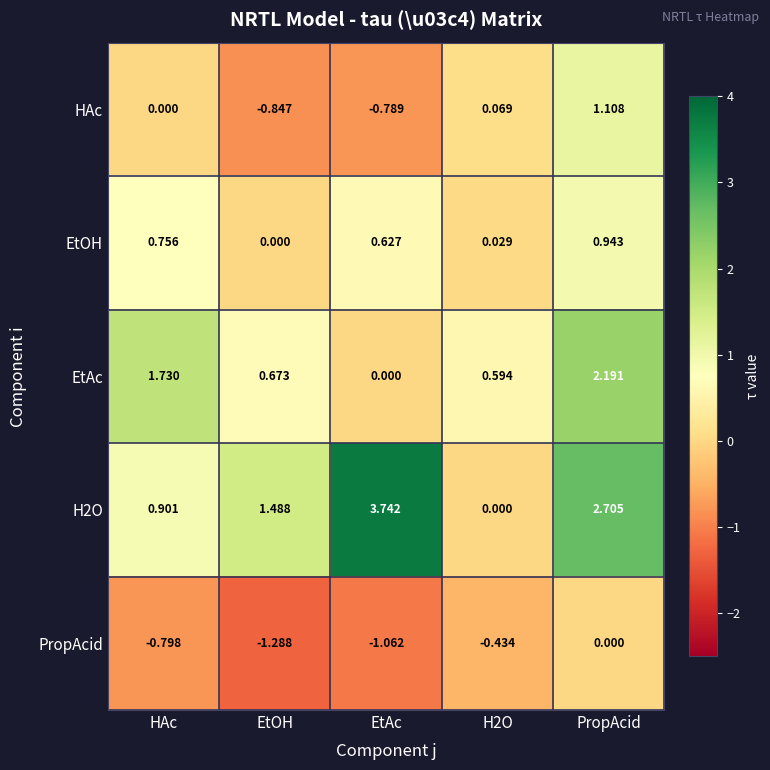

Which category has the highest value across all series?

EtAc